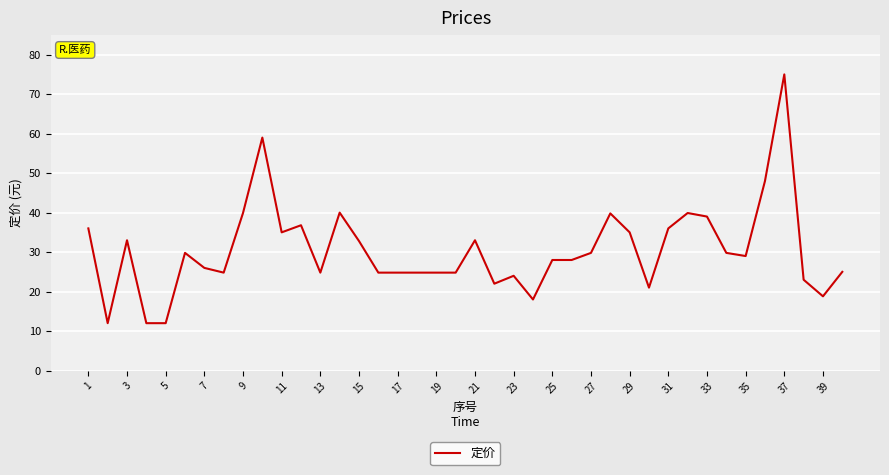

What is the smallest value displayed?

12.0